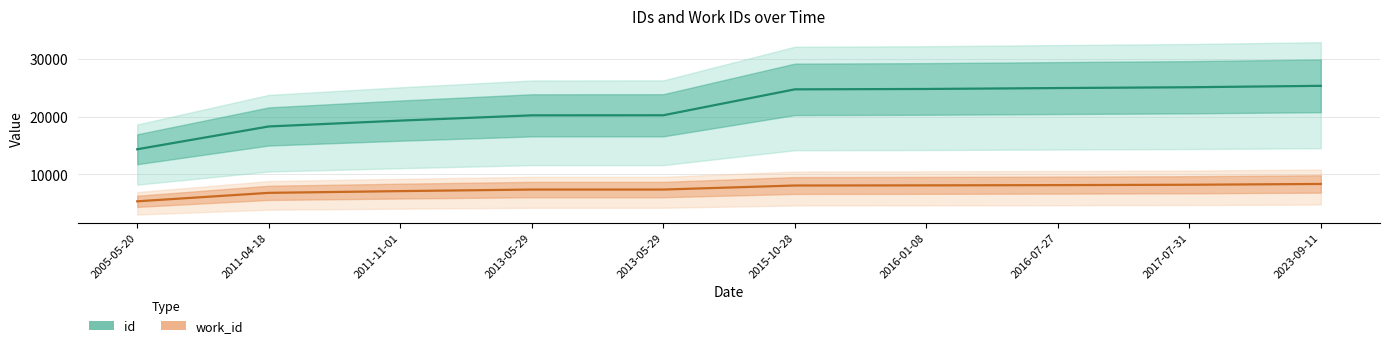

How many data points in work_id are less than 8094?

5